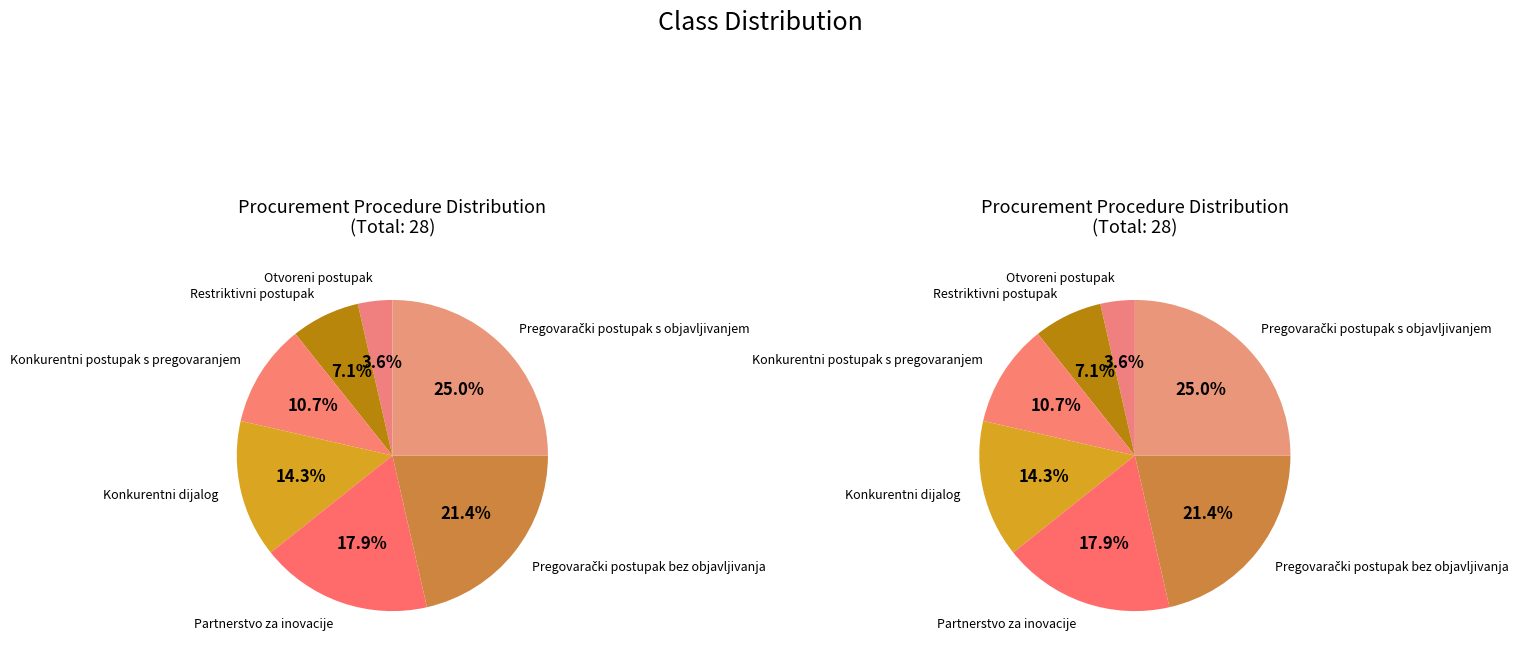

What percentage is the Otvoreni postupak slice, to the nearest percent?

4%